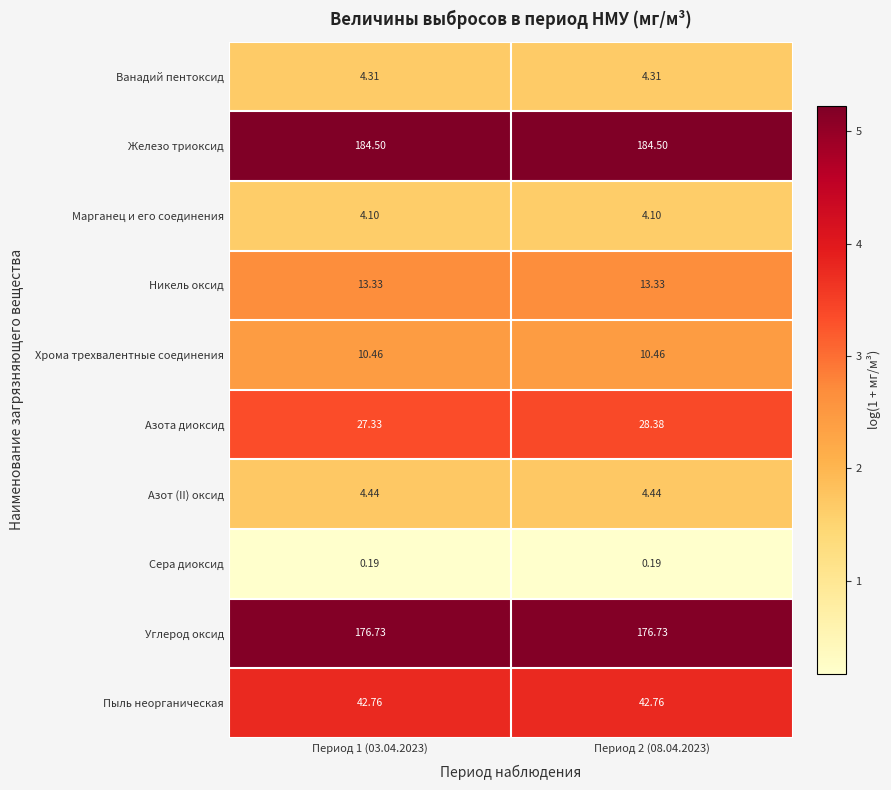

Rank the series by their maximum value, from lowest to highest.

Сера диоксид, Марганец и его соединения, Ванадий пентоксид, Азот (II) оксид, Хрома трехвалентные соединения, Никель оксид, Азота диоксид, Пыль неорганическая, Углерод оксид, Железо триоксид